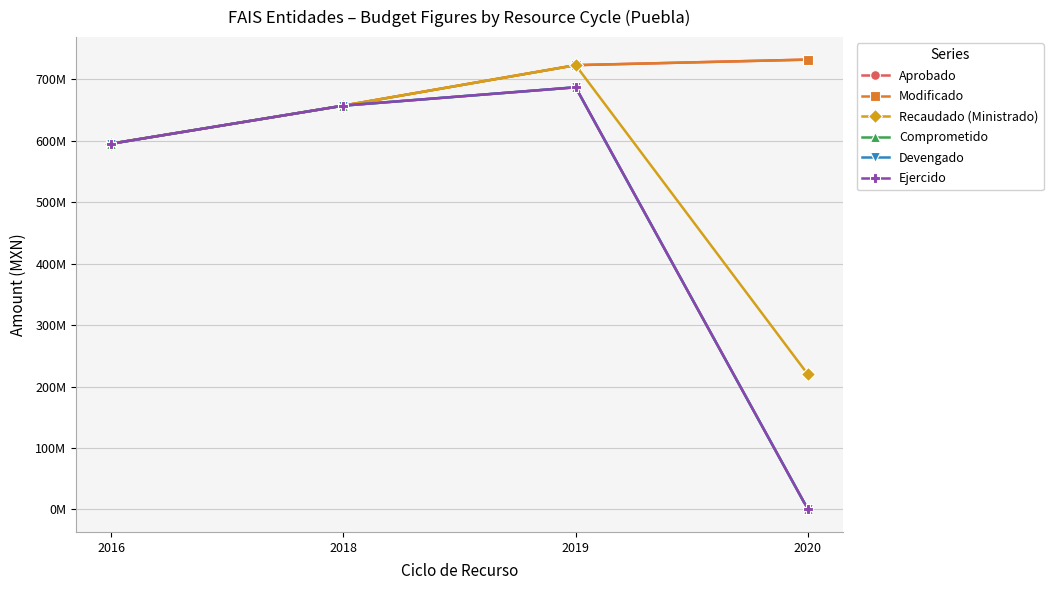

In Devengado, how many points are higher than both neighbors (excluding endpoints)?

1